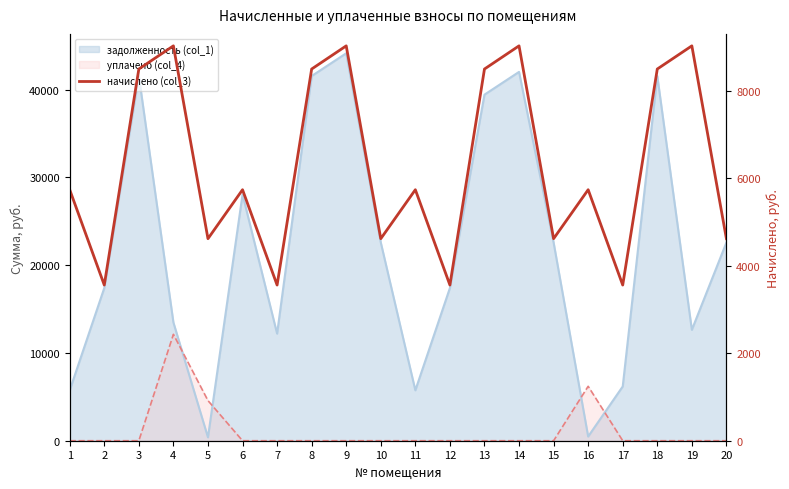

Reading left to right, transcribe all the data shown in this chart.

1=5737.7	2=3558.6	3=8496.6	4=9026.4	5=4618.2	6=5737.7	7=3558.6	8=8496.6	9=9026.4	10=4618.2	11=5737.7	12=3558.6	13=8496.6	14=9026.4	15=4618.2	16=5737.7	17=3558.6	18=8496.6	19=9026.4	20=4618.2